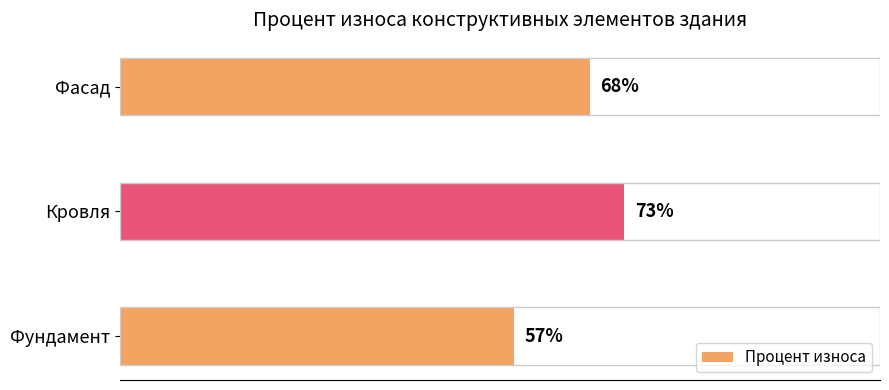

Which has a higher value, Фасад or Кровля?

Кровля